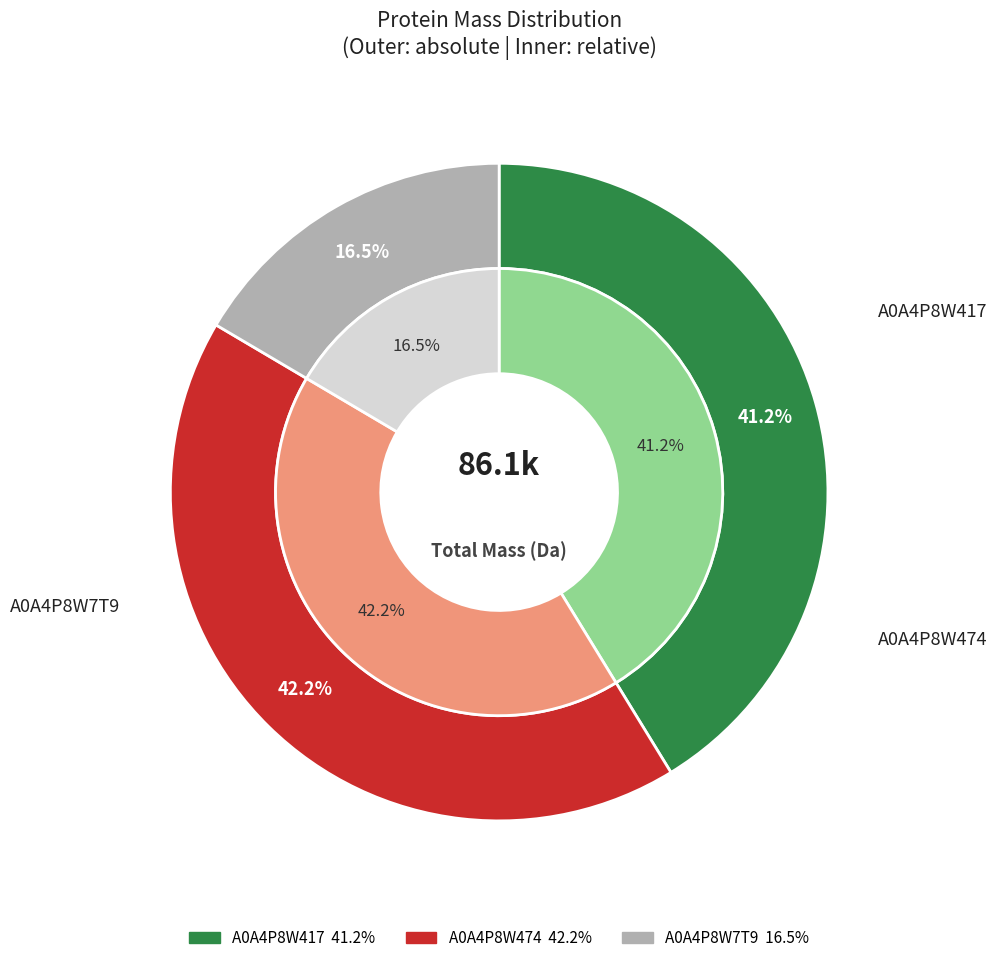

What is the largest slice in the pie chart?

A0A4P8W474